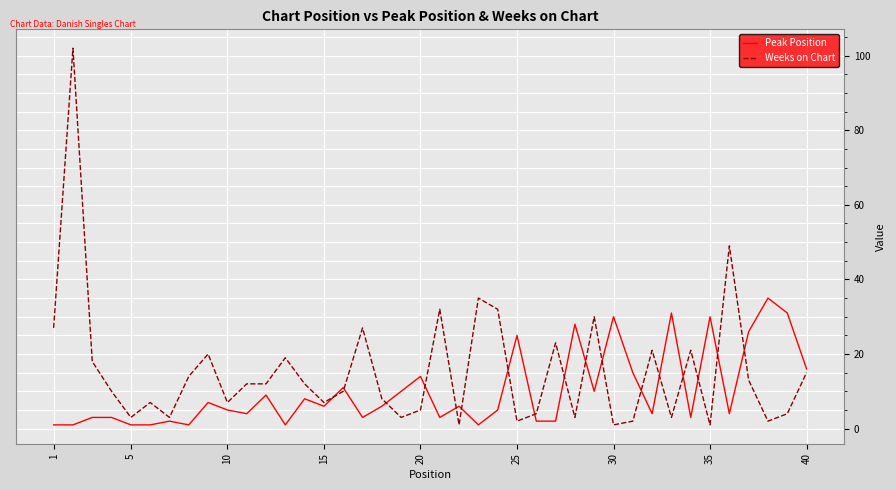

Which series has the widest spread of values?

Weeks on Chart